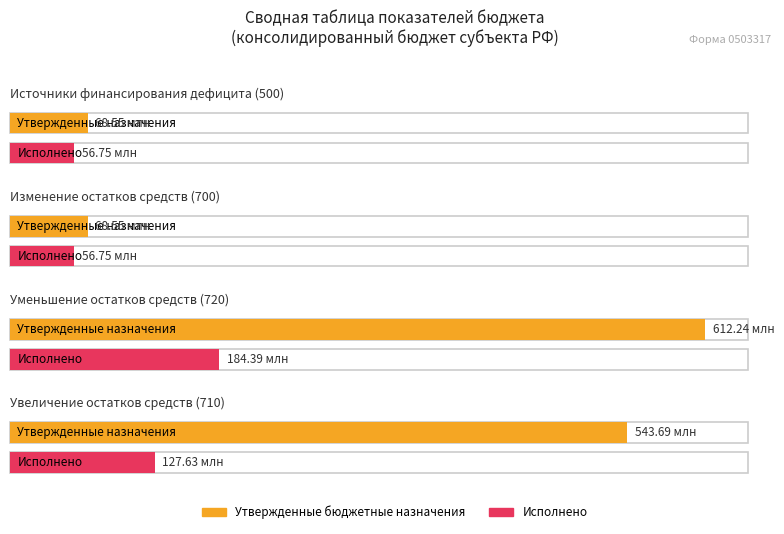

How many data points in Исполнено are less than 127634553?

2